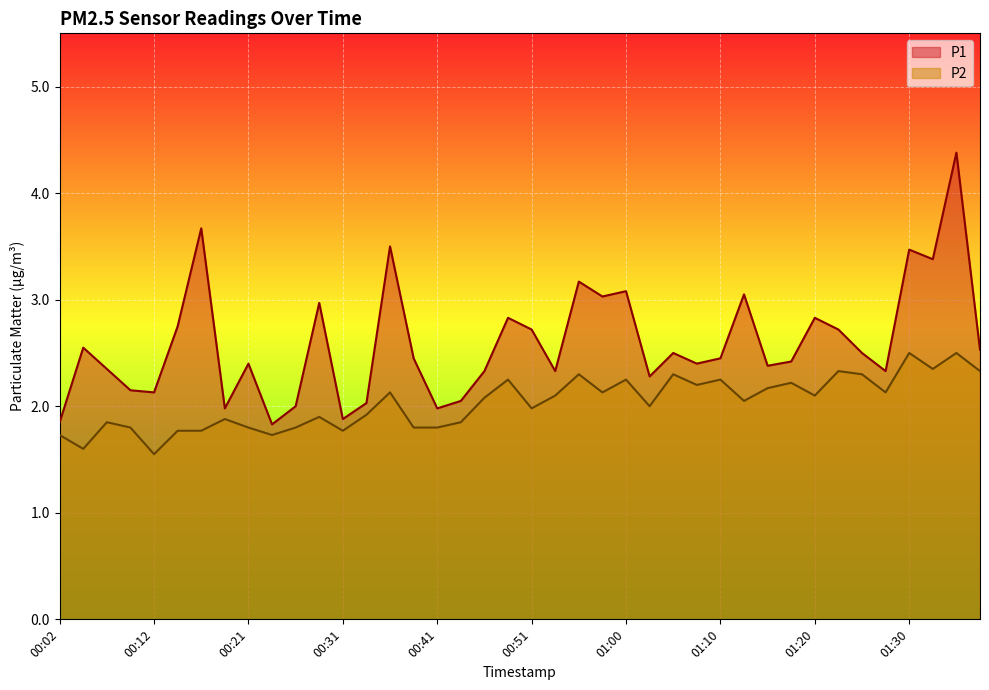

True or false: P2 has more than 1 points higher than both neighbors.

True